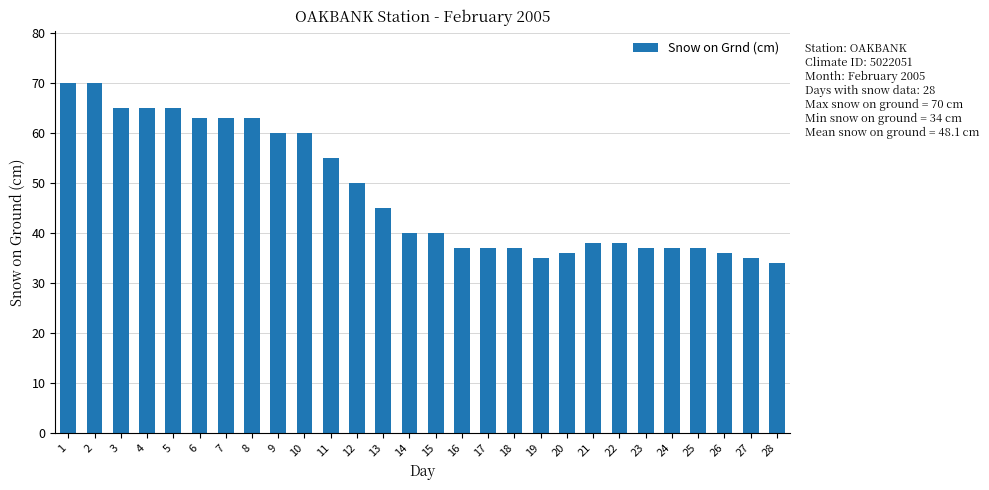

Reading right to left, list all the values displayed in this chart.

34	35	36	37	37	37	38	38	36	35	37	37	37	40	40	45	50	55	60	60	63	63	63	65	65	65	70	70